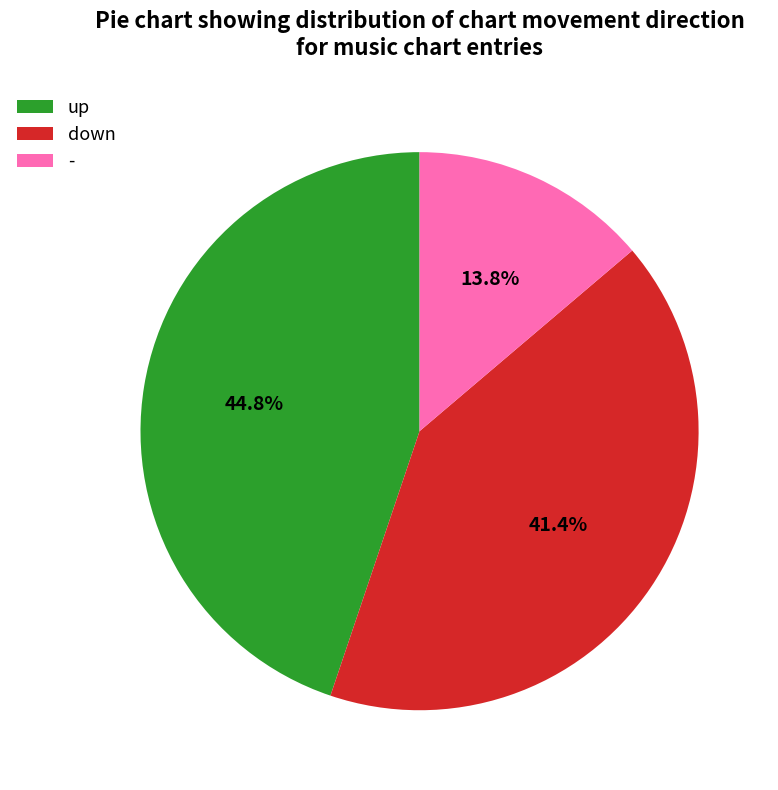

Is there a majority slice in this chart?

No